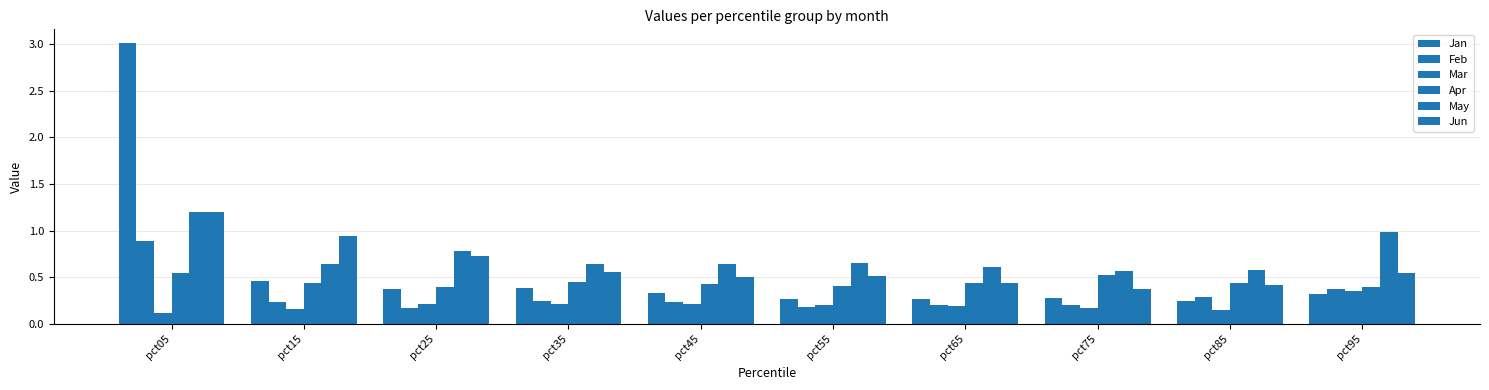

How many bars are there in total?

60